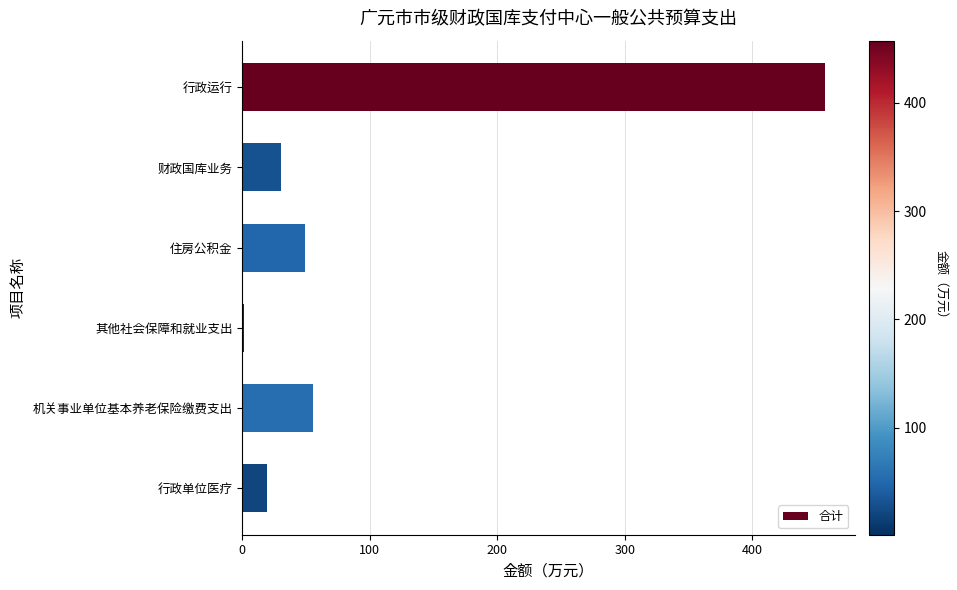

Which has a higher value, 行政单位医疗 or 住房公积金?

住房公积金